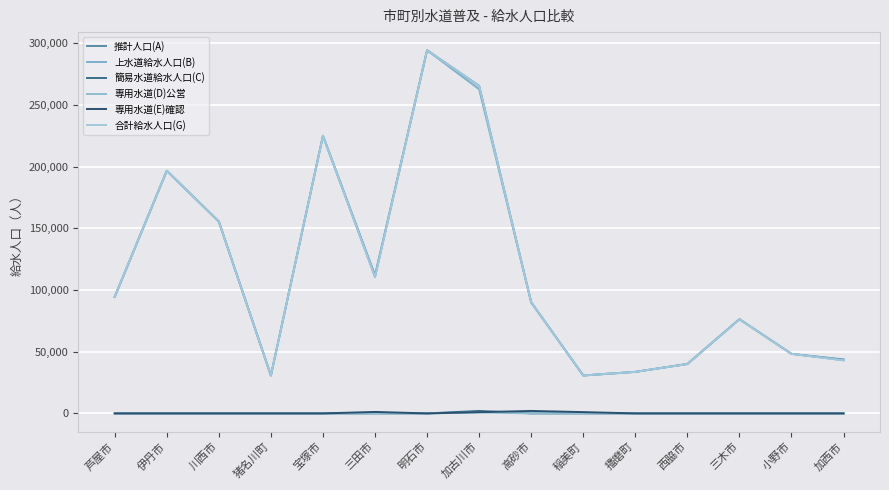

How many lines are shown in the chart?

6